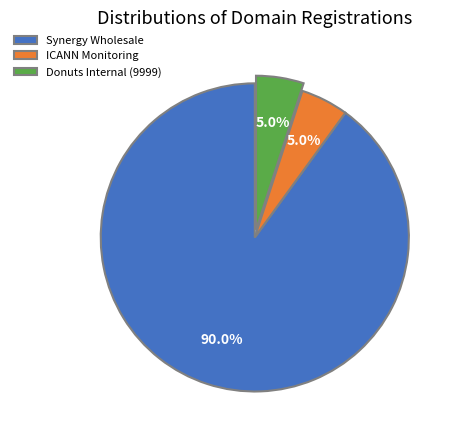

Which category has the biggest portion of the pie?

Synergy Wholesale